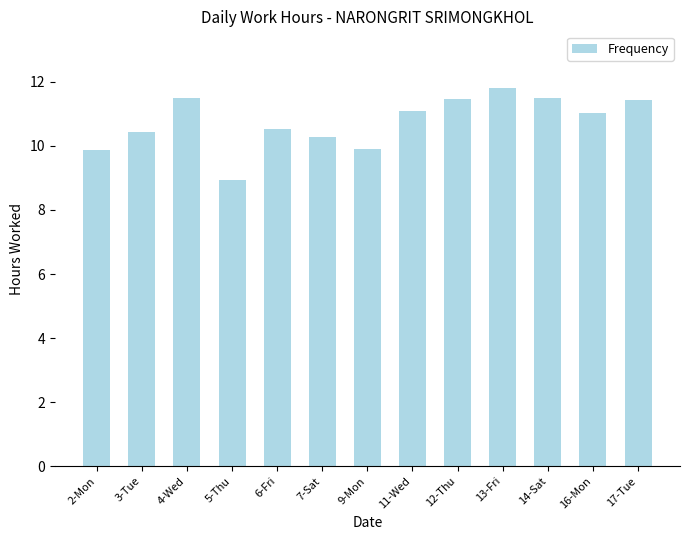

Which category has the lowest value across all series?

5-Thu